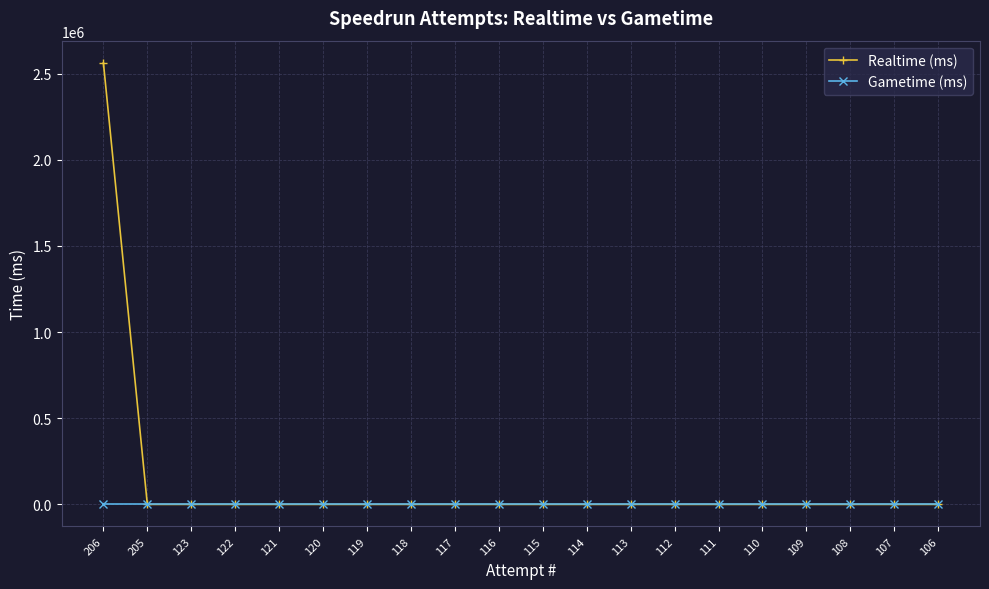

List the series in order of their overall mean, lowest first.

Gametime (ms), Realtime (ms)